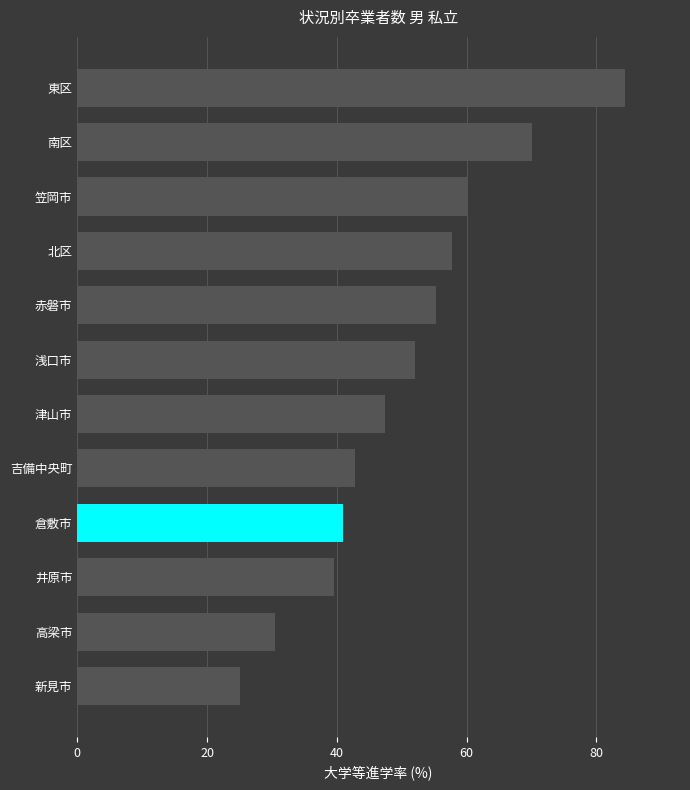

The chart shows a value of 91.2 at 赤磐市. True or false?

False